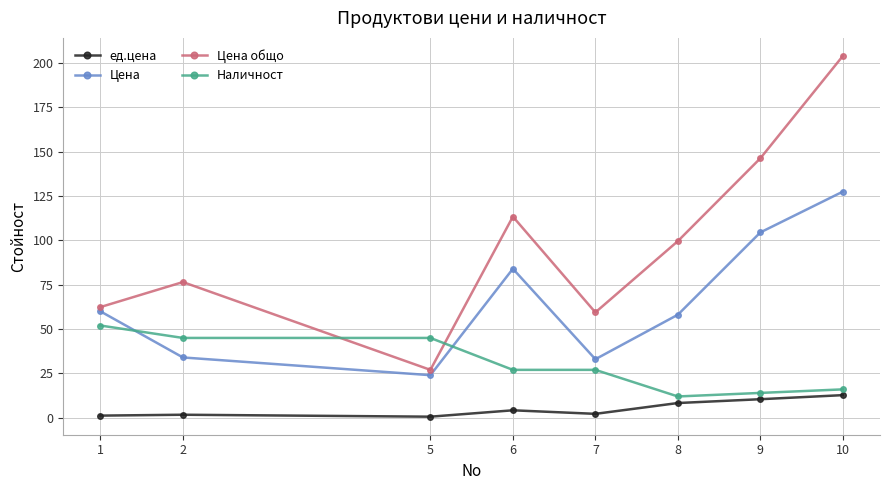

At which category is the sum across all series the highest?

10